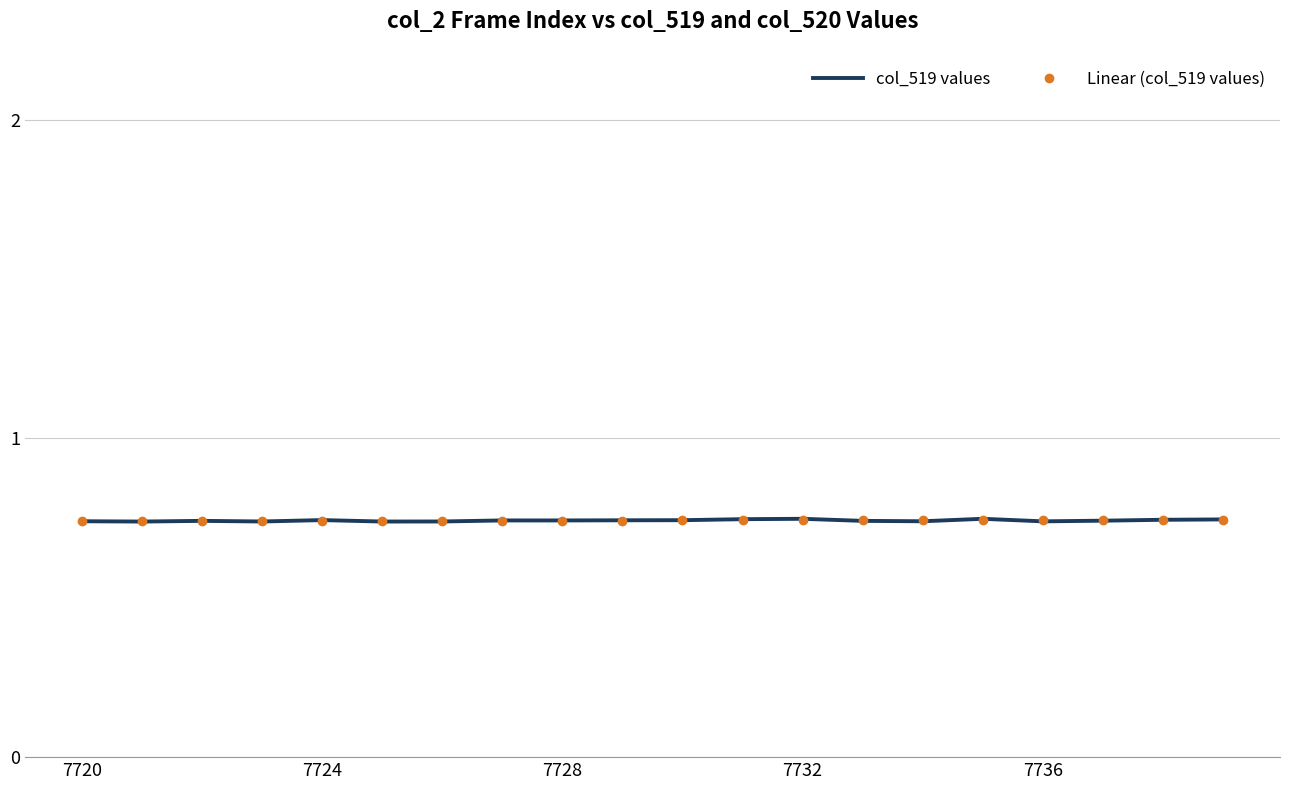

Which series has the widest spread of values?

col_519 values